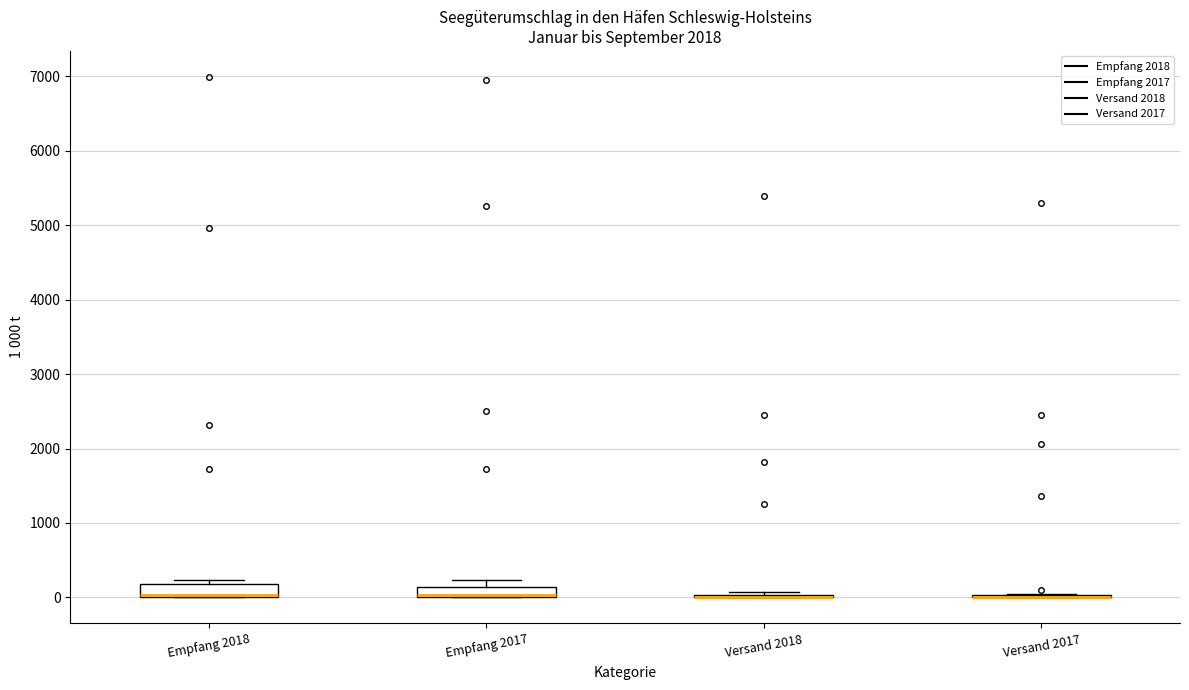

Where is the upper edge of the box for Empfang 2017 on the y-axis? The values are not printed on the chart, so give them approximately, as read against the axis.

100